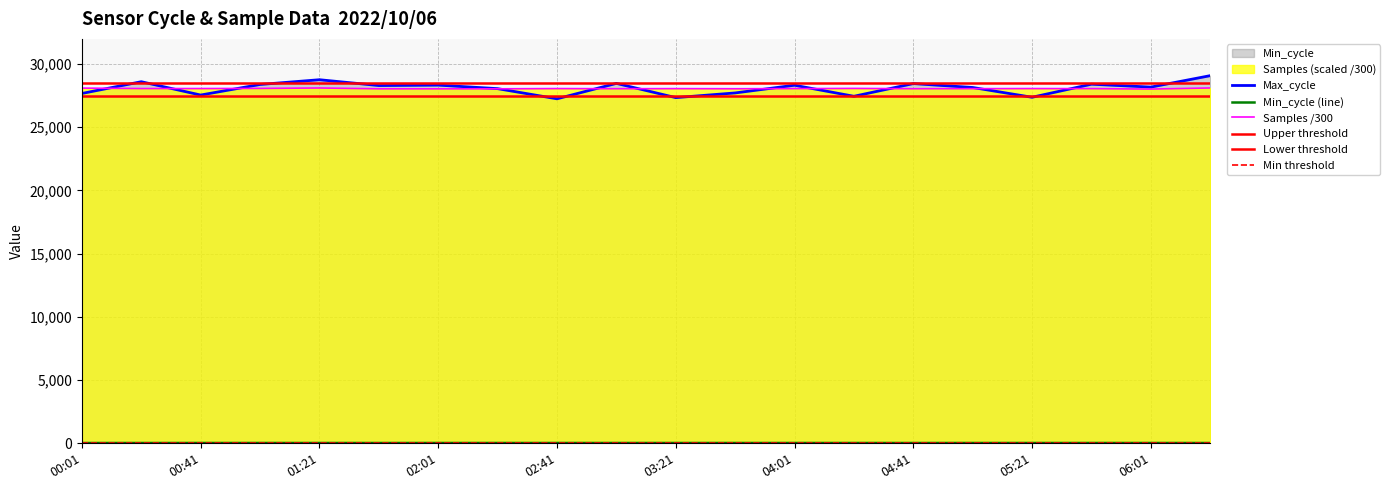

True or false: Min_cycle and Max_cycle intersect in this chart.

False